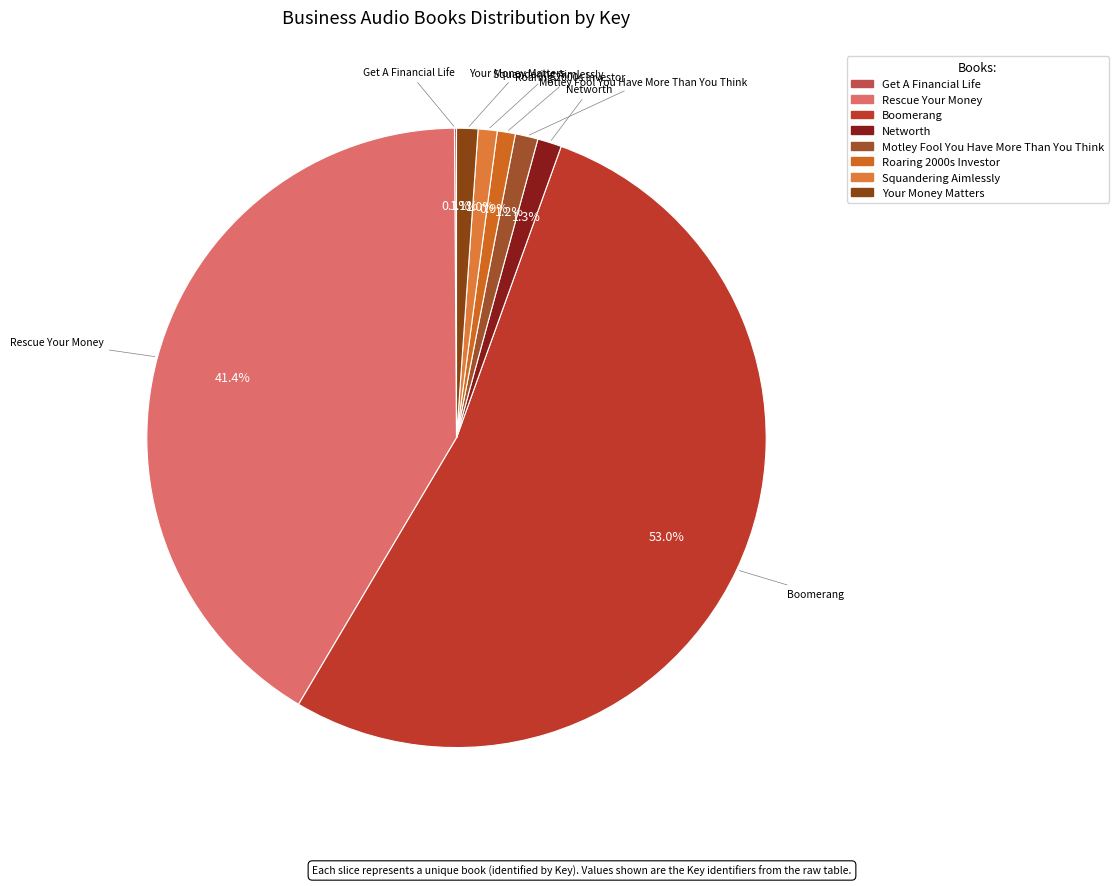

Is Networth the majority of the pie?

No